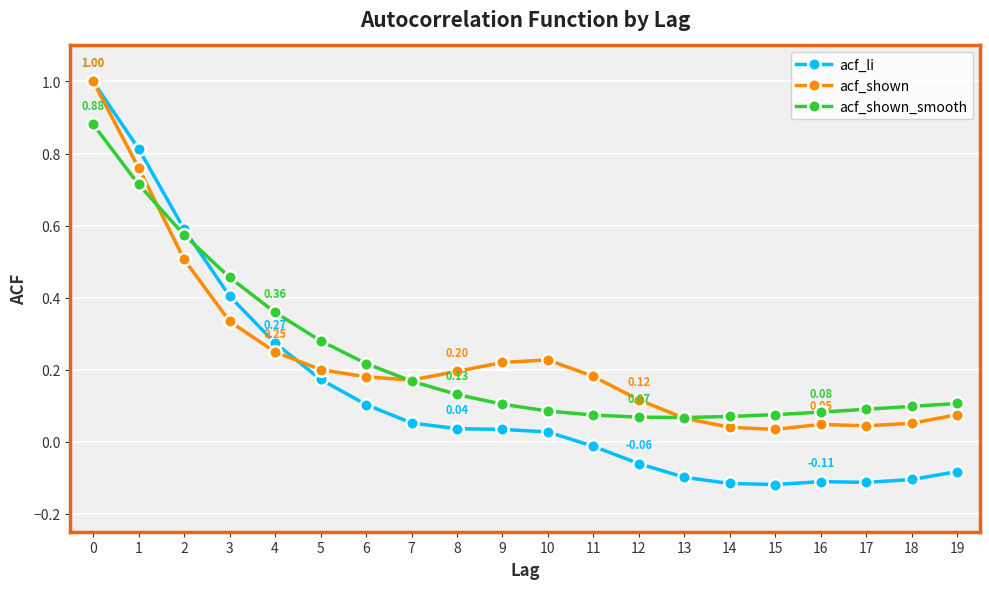

True or false: acf_li and acf_shown_smooth cross at least once.

True